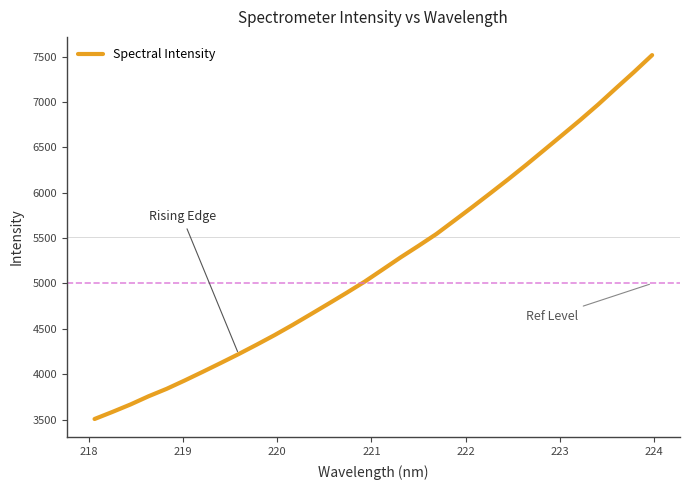

Reading right to left, what are all the values shown in this chart?

7515.9	7330.8	7152.5	6972.1	6800.5	6635.4	6471.2	6307.7	6148.6	5994.4	5842.3	5693.4	5545.1	5413.8	5286.0	5151.8	5018.5	4896.1	4776.9	4659.0	4542.4	4430.3	4324.3	4221.1	4122.3	4025.0	3929.9	3838.1	3756.6	3666.5	3584.7	3506.1